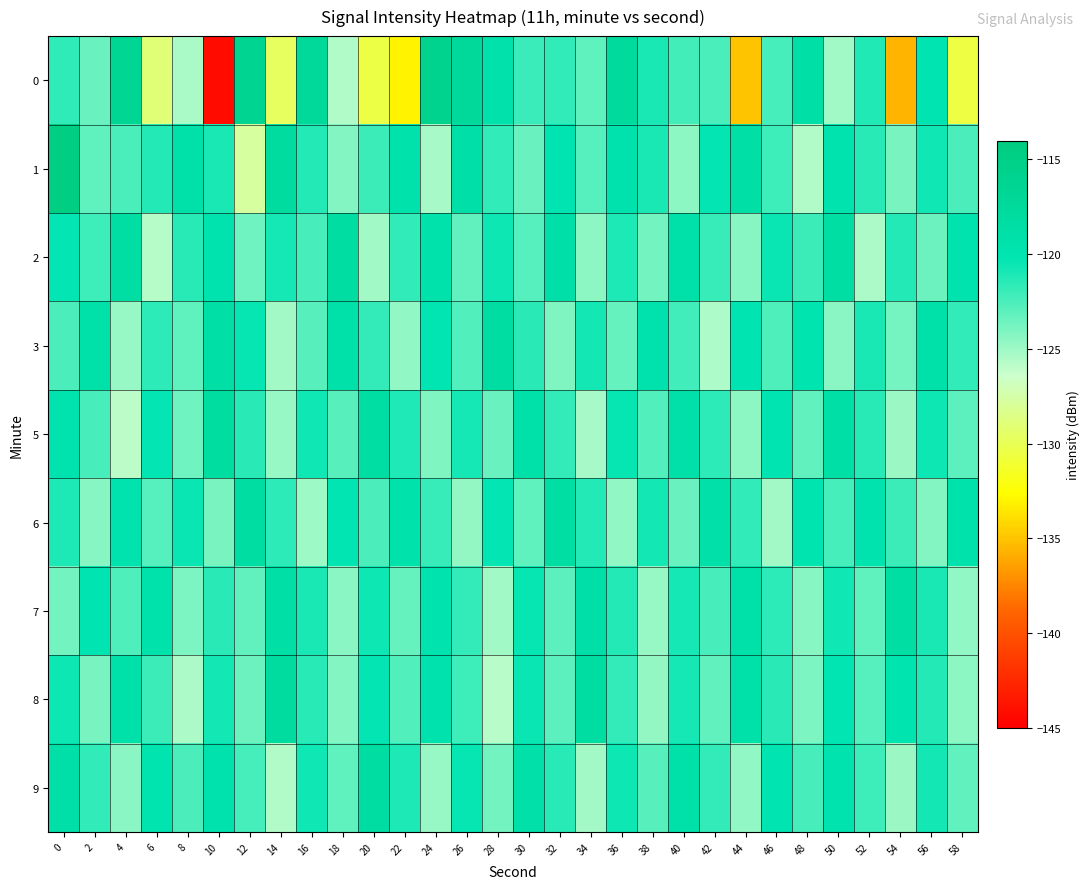

At 48, list the series in order from largest to smallest.

0, 3, 6, 2, 9, 5, 8, 7, 1